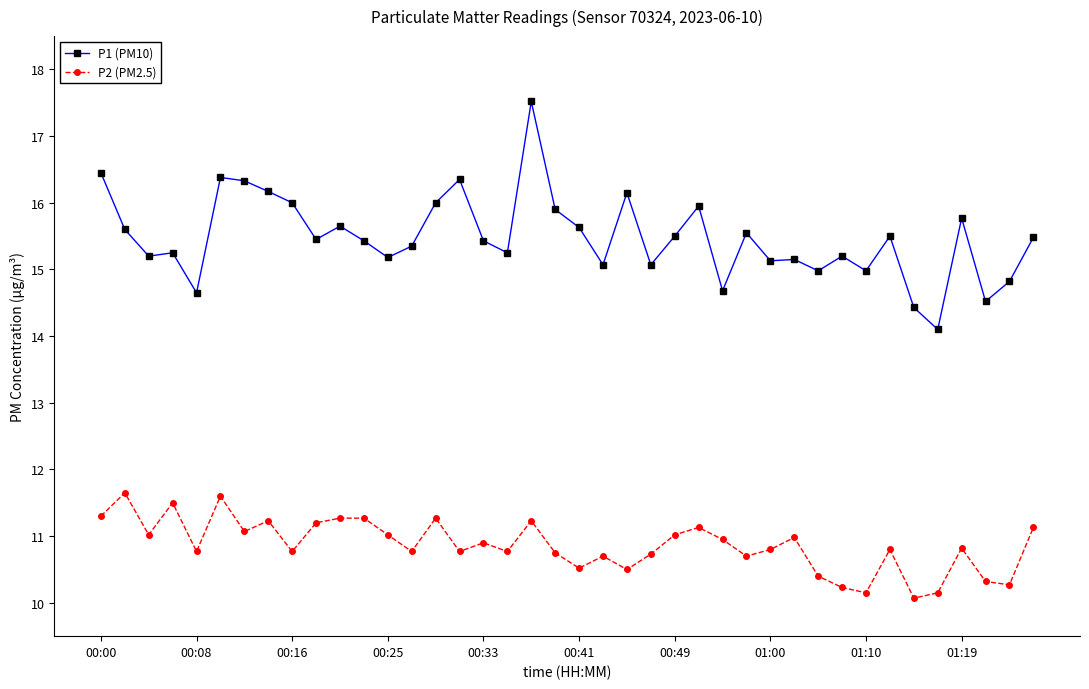

What is the highest value of the P1 (PM10) series?

17.5